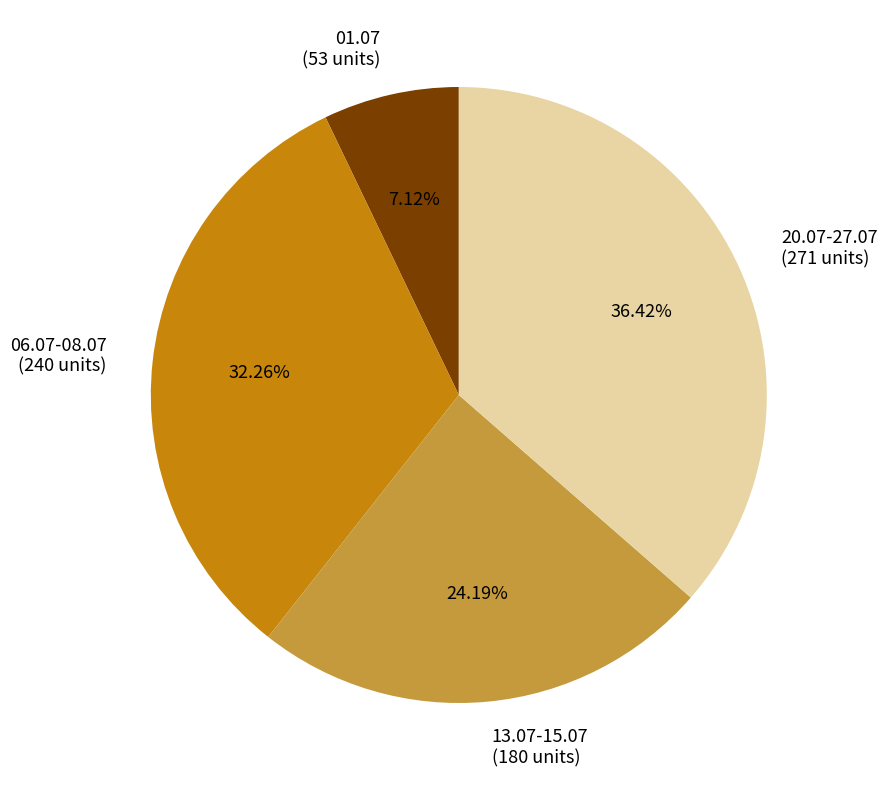

How many segments does this pie chart have?

4